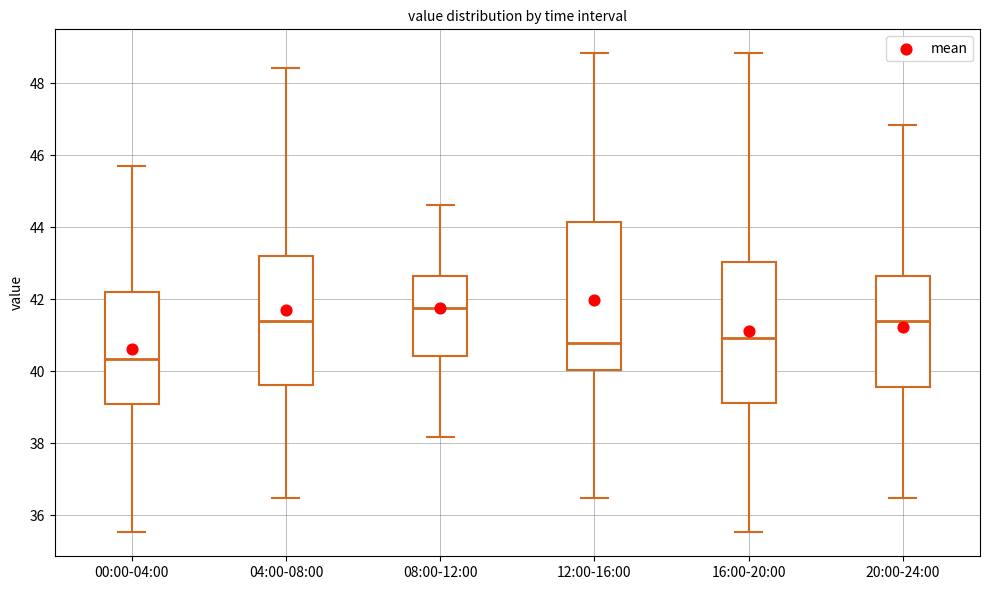

Which box is the tallest, from its lower edge to its upper edge?

12:00-16:00